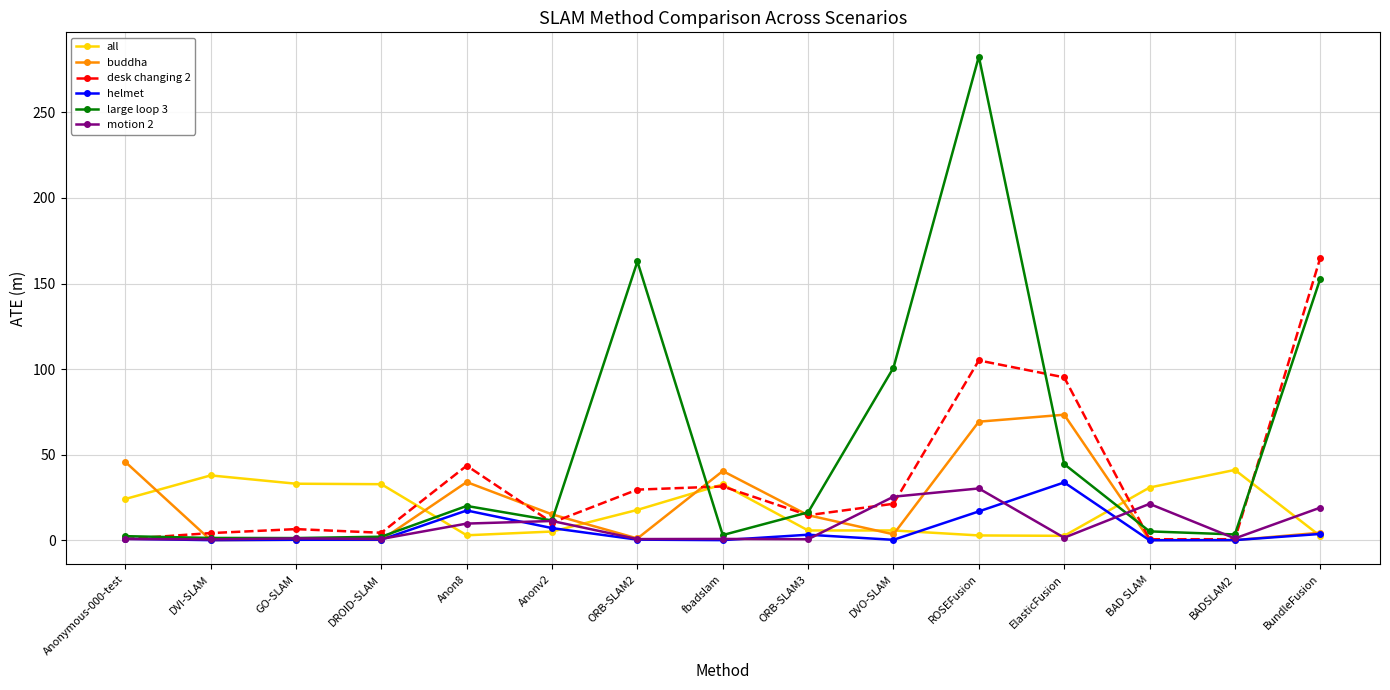

What is the highest value of the desk changing 2 series?

164.9